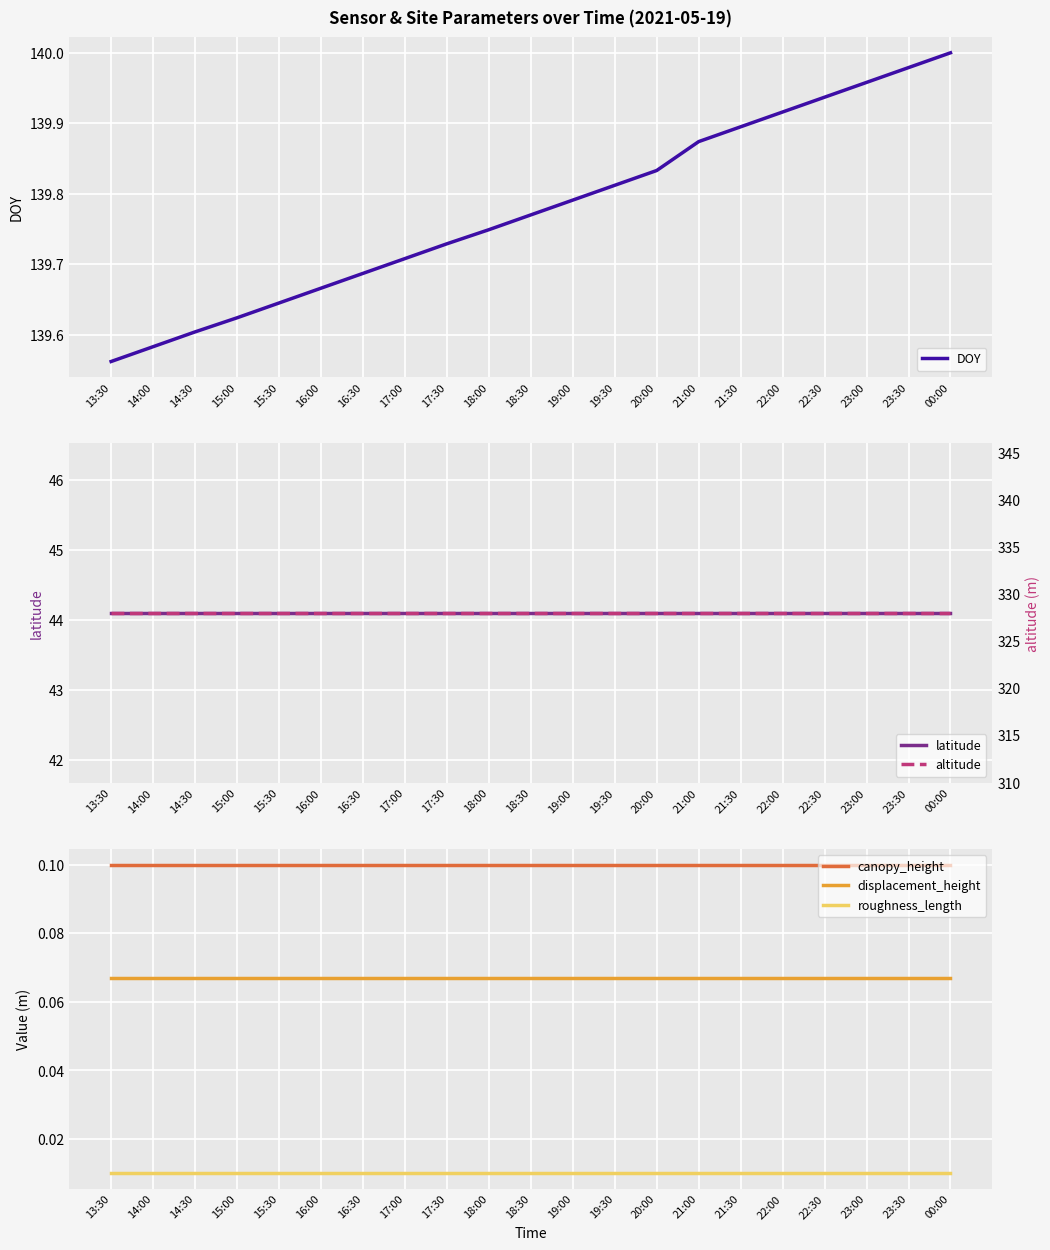

Where is latitude nearest to the value 44?

13:30